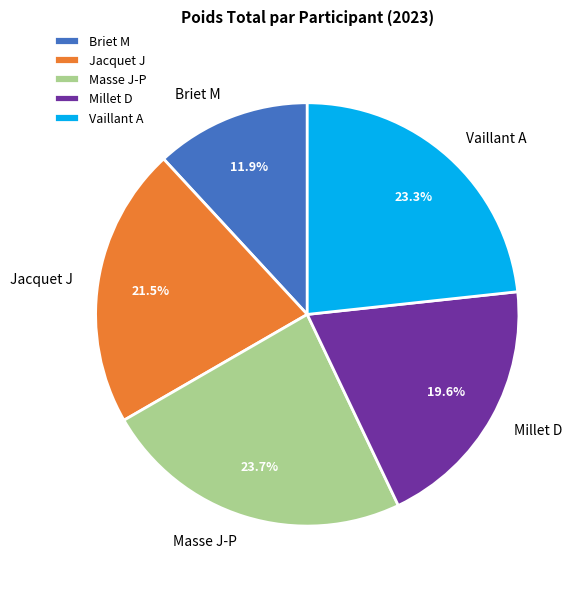

Count the number of slices in the pie.

5